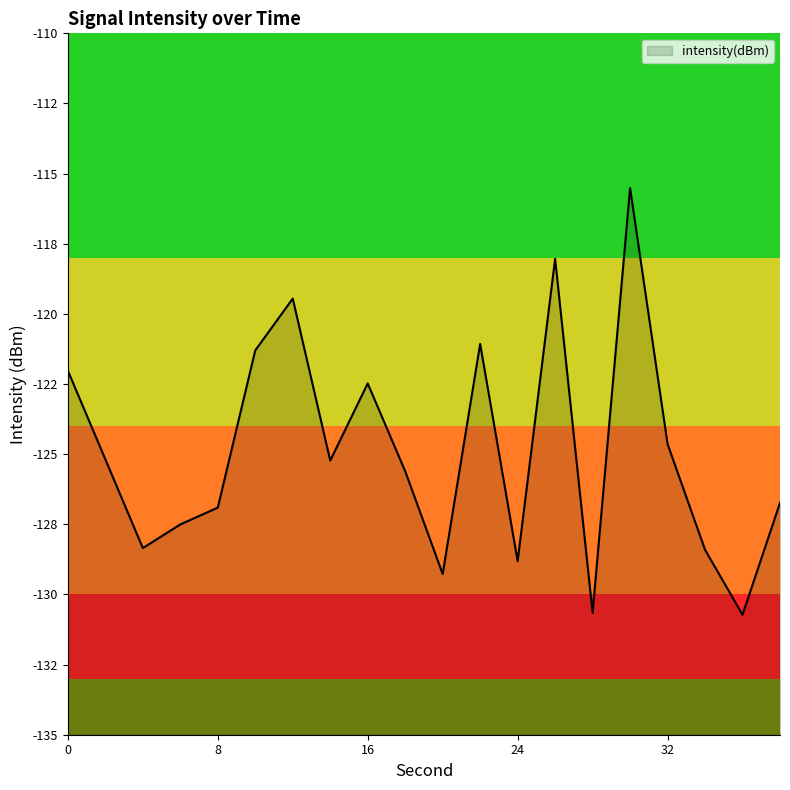

True or false: the data shows -130.7 at 36.

True